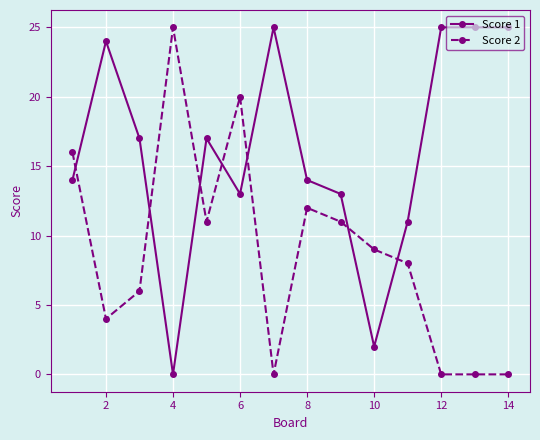

At how many categories does at least one series exceed 15?

10